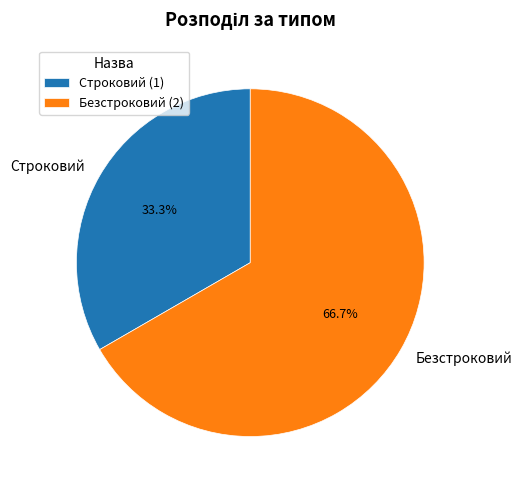

What is the ratio of the value at Безстроковий to the value at Строковий?

2.0